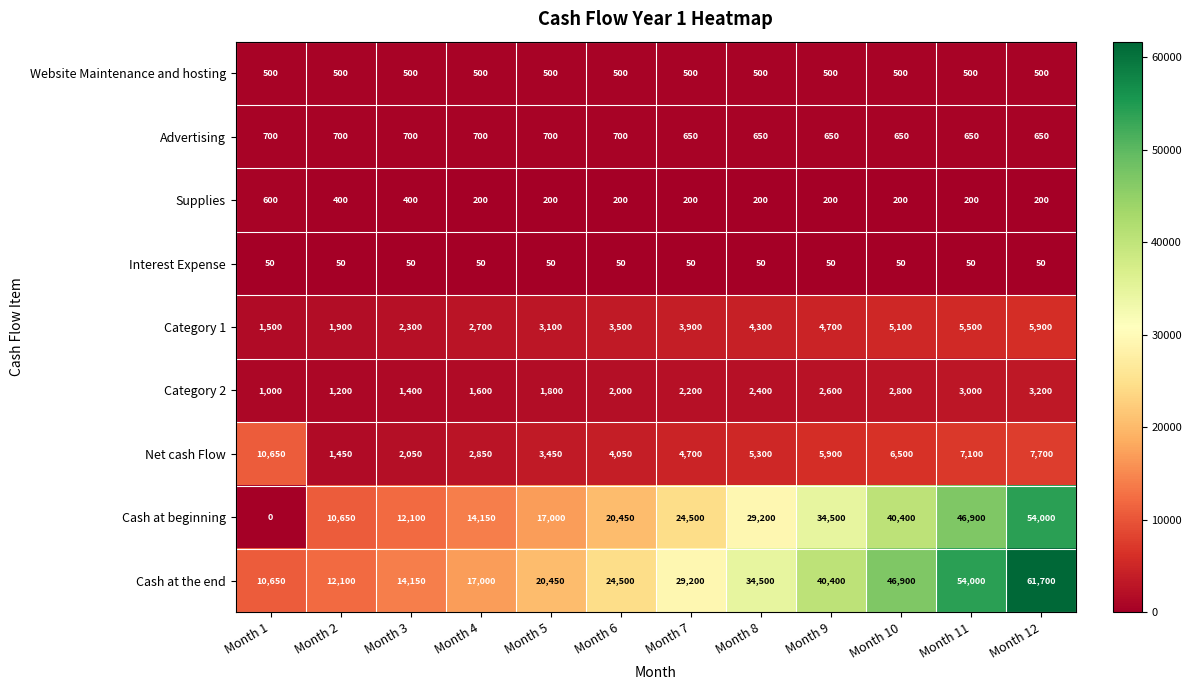

True or false: Supplies has a value of 200 at Month 7.

True